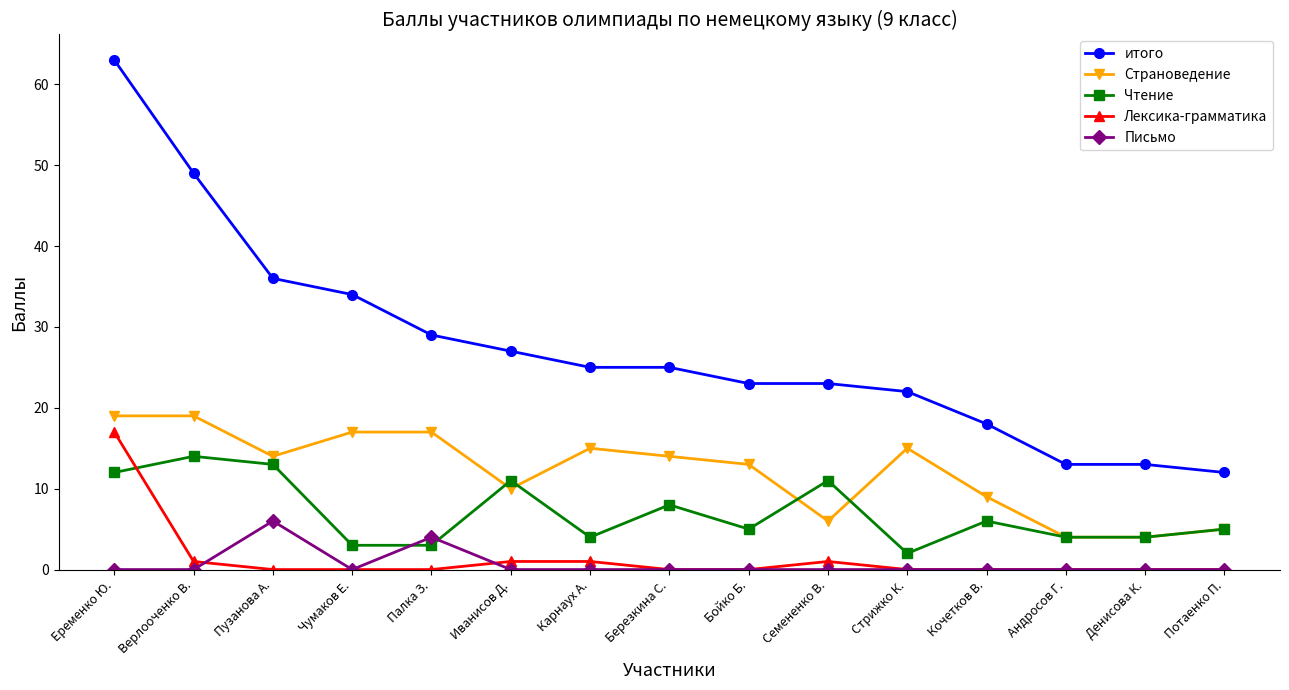

What is the difference between the maximum and minimum values in the итого series?

51